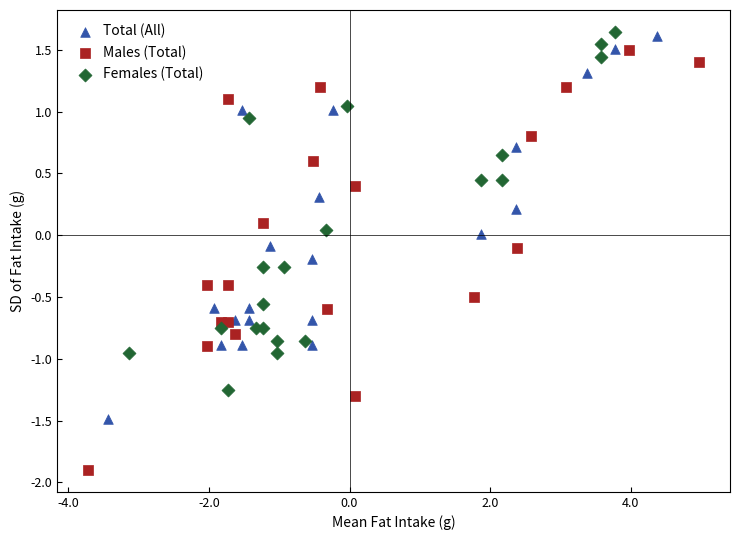

Which series reaches the minimum Y coordinate?

Males (Total)